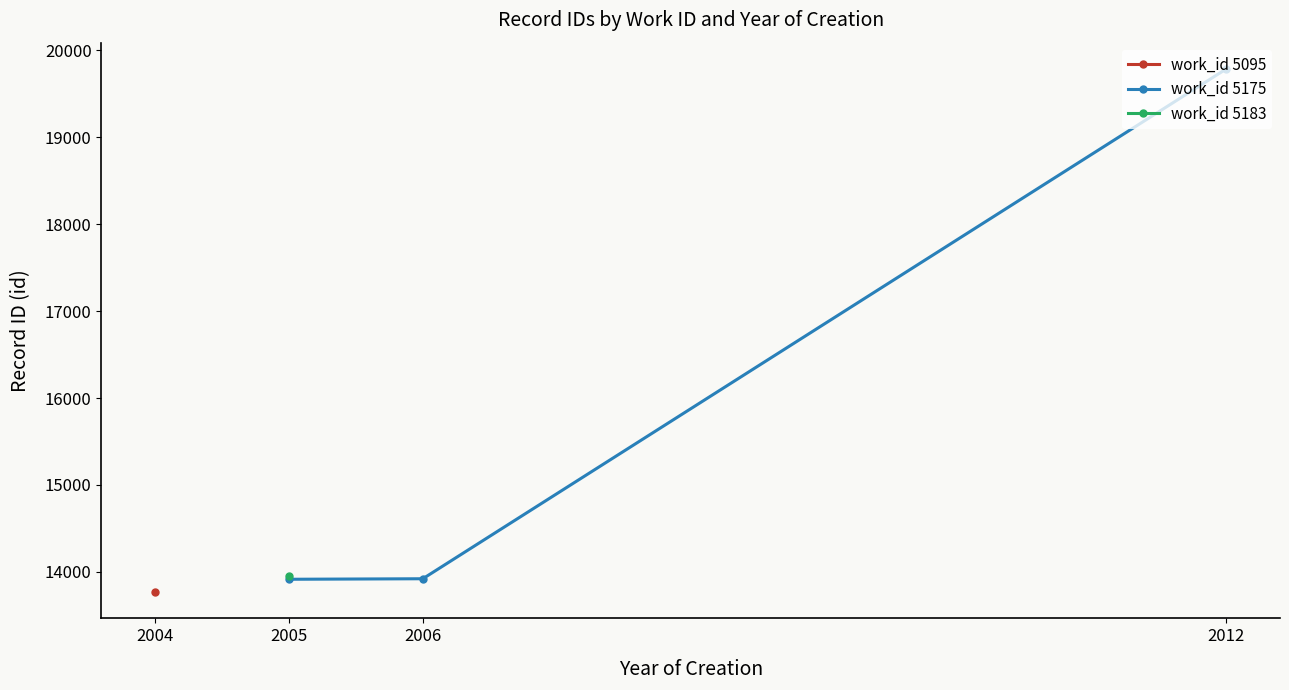

What is the sum of all values?

47624